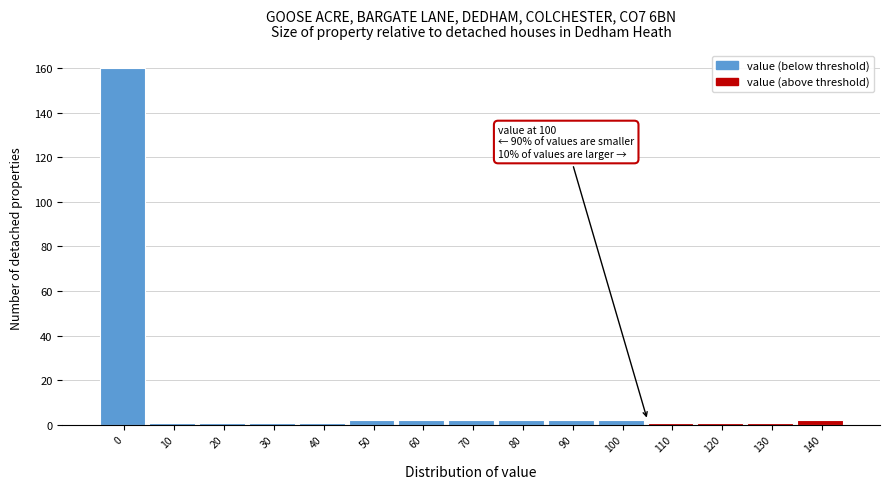

Reading left to right, extract all data points from this chart.

160	1	1	1	1	2	2	2	2	2	2	1	1	1	2